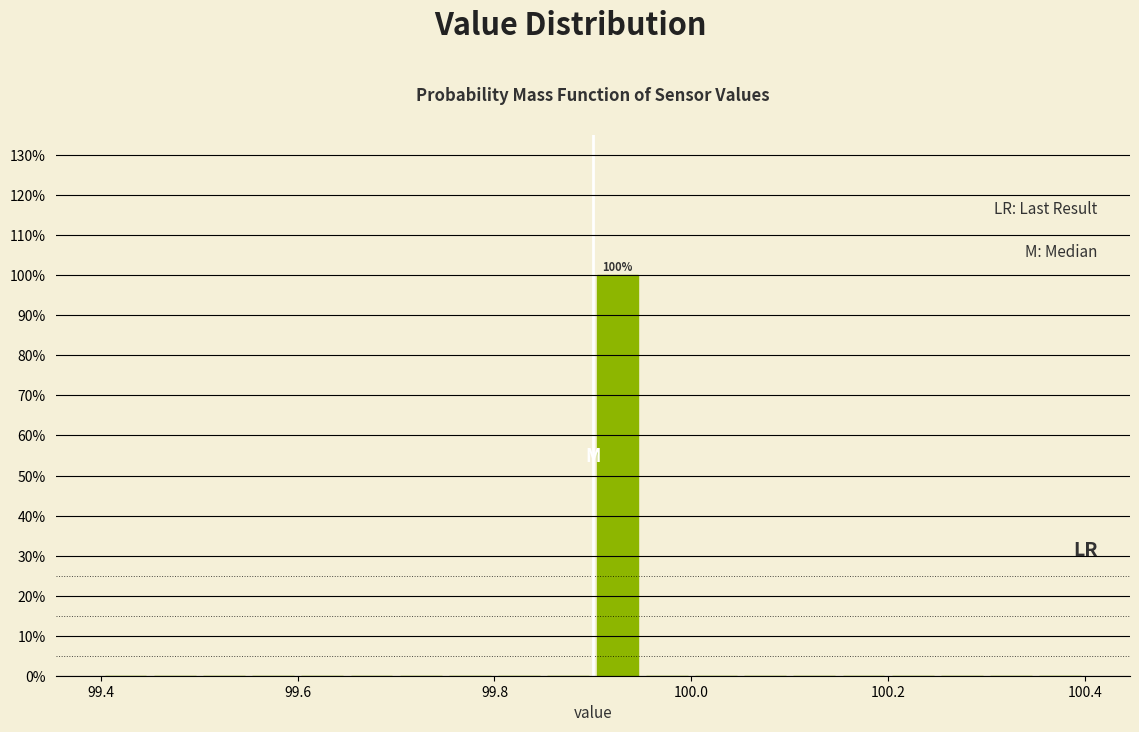

Read against the x-axis, roughly where is the centre of the tallest bar?

99.92